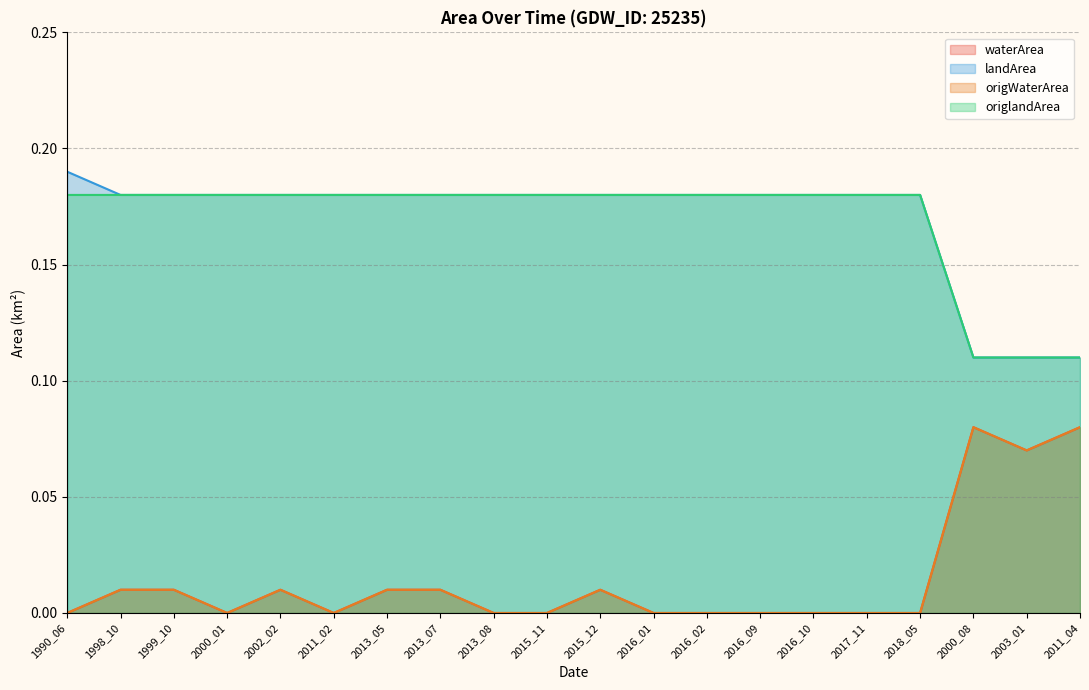

Reading left to right, list all the values displayed in this chart.

waterArea: 1990_06=0.0	1998_10=0.0	1999_10=0.0	2000_01=0.0	2002_02=0.0	2011_02=0.0	2013_05=0.0	2013_07=0.0	2013_08=0.0	2015_11=0.0	2015_12=0.0	2016_01=0.0	2016_02=0.0	2016_09=0.0	2016_10=0.0	2017_11=0.0	2018_05=0.0	2000_08=0.1	2003_01=0.1	2011_04=0.1
landArea: 1990_06=0.2	1998_10=0.2	1999_10=0.2	2000_01=0.2	2002_02=0.2	2011_02=0.2	2013_05=0.2	2013_07=0.2	2013_08=0.2	2015_11=0.2	2015_12=0.2	2016_01=0.2	2016_02=0.2	2016_09=0.2	2016_10=0.2	2017_11=0.2	2018_05=0.2	2000_08=0.1	2003_01=0.1	2011_04=0.1
origWaterArea: 1990_06=0.0	1998_10=0.0	1999_10=0.0	2000_01=0.0	2002_02=0.0	2011_02=0.0	2013_05=0.0	2013_07=0.0	2013_08=0.0	2015_11=0.0	2015_12=0.0	2016_01=0.0	2016_02=0.0	2016_09=0.0	2016_10=0.0	2017_11=0.0	2018_05=0.0	2000_08=0.1	2003_01=0.1	2011_04=0.1
origlandArea: 1990_06=0.2	1998_10=0.2	1999_10=0.2	2000_01=0.2	2002_02=0.2	2011_02=0.2	2013_05=0.2	2013_07=0.2	2013_08=0.2	2015_11=0.2	2015_12=0.2	2016_01=0.2	2016_02=0.2	2016_09=0.2	2016_10=0.2	2017_11=0.2	2018_05=0.2	2000_08=0.1	2003_01=0.1	2011_04=0.1